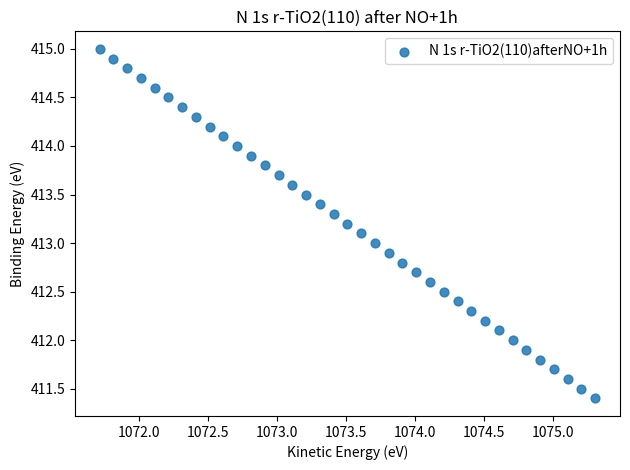

What is the range of Y values (max minus min)?

3.6